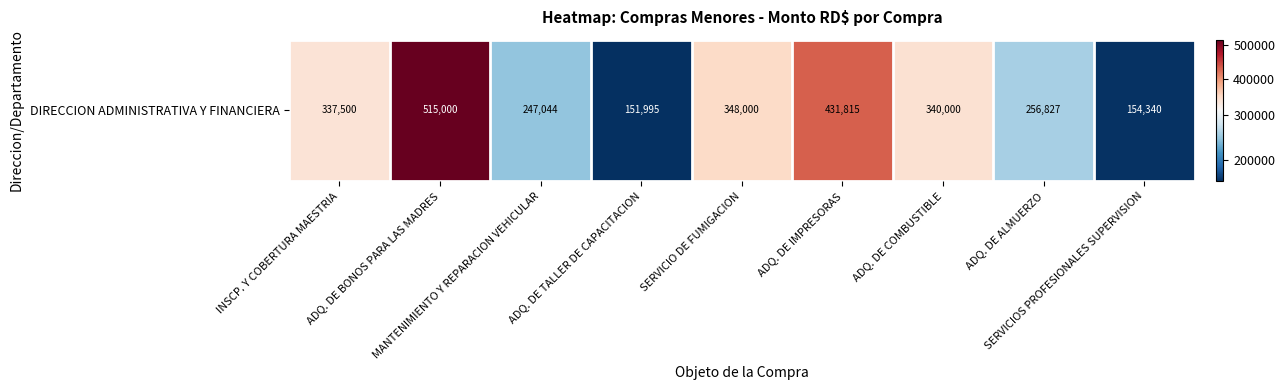

What is the smallest value displayed?

151995.0